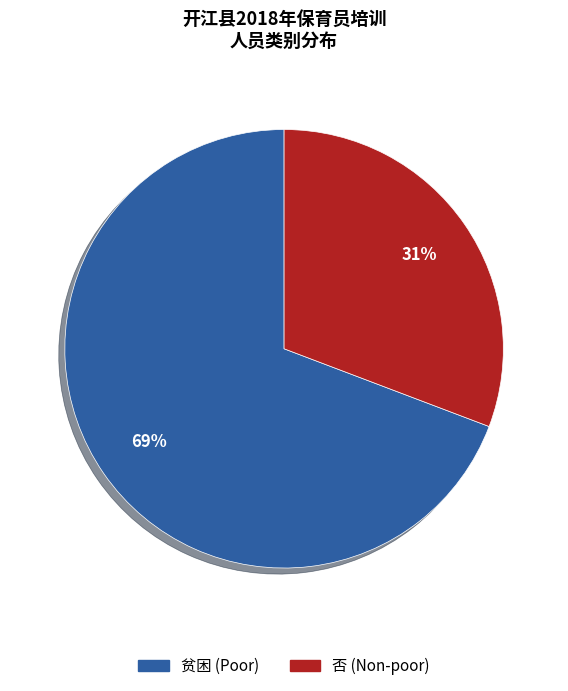

Rank the categories by value from highest to lowest.

贫困, 否